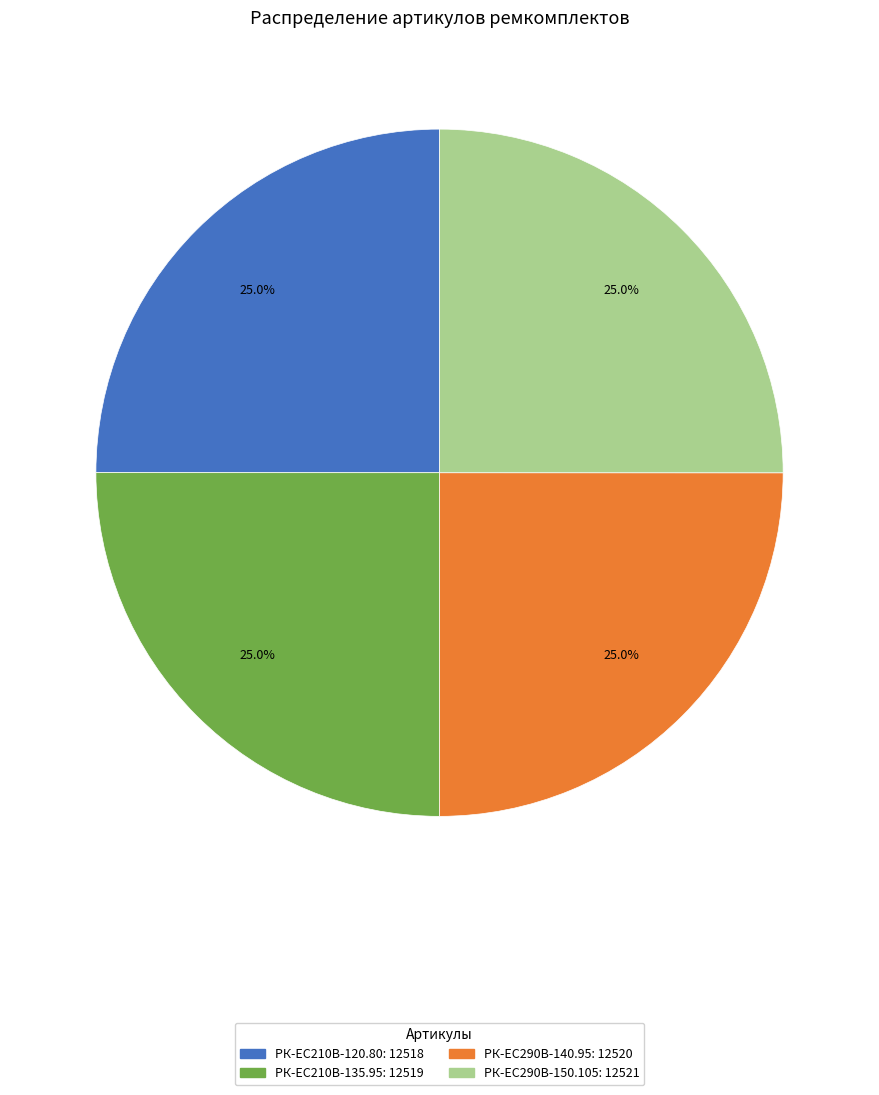

What is the ratio of the value at РК-ЕС290В-140.95 to the value at РК-ЕС290В-150.105?

1.0